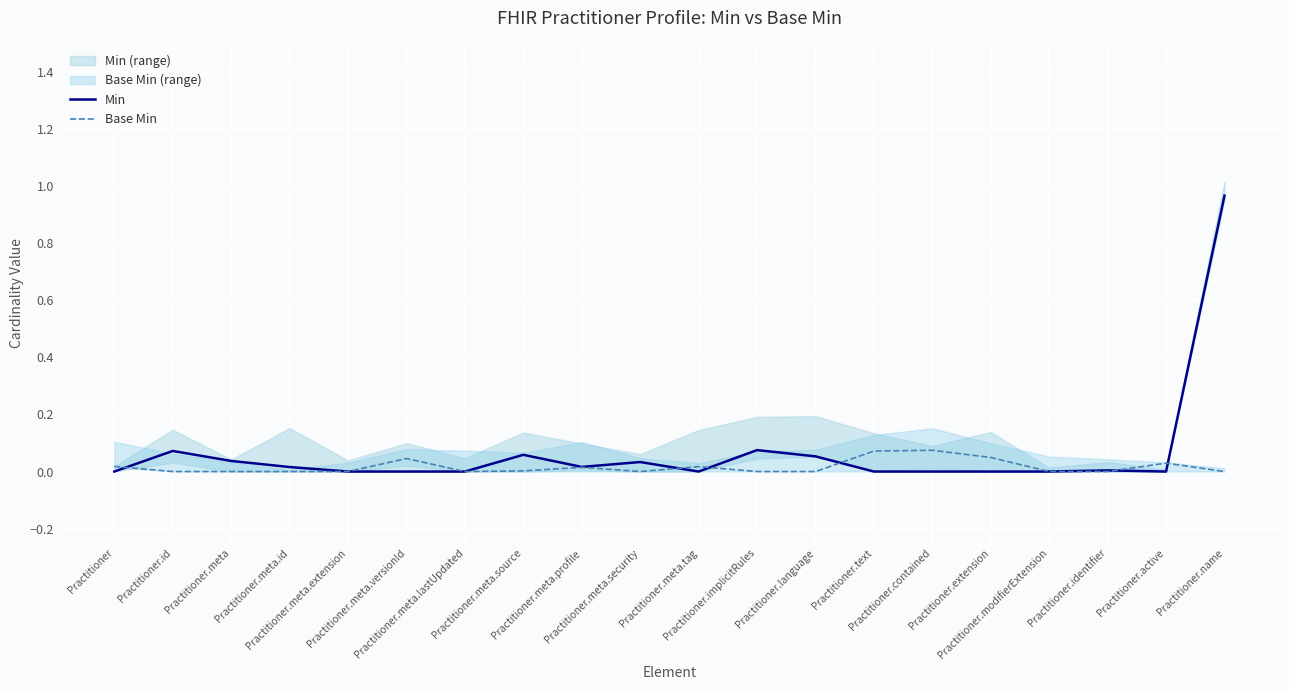

The value of Base Min at Practitioner.active is 0.0. True or false?

False